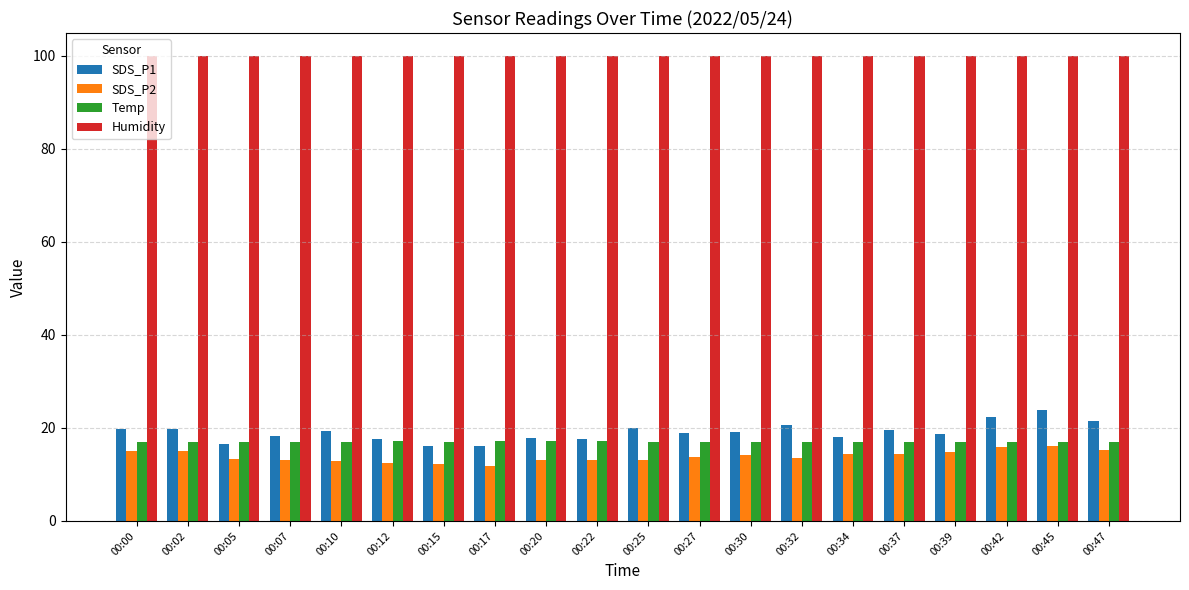

What is the smallest value displayed?

11.9